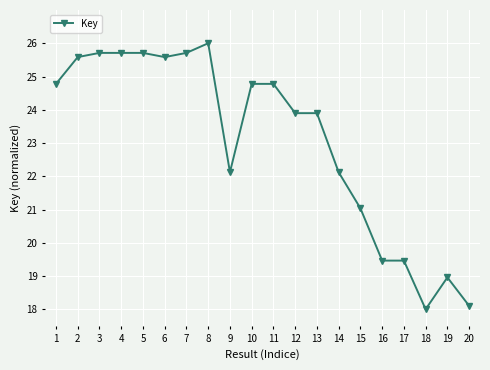

Approximately how many times larger is the value at 2 compared to 1?

1.0